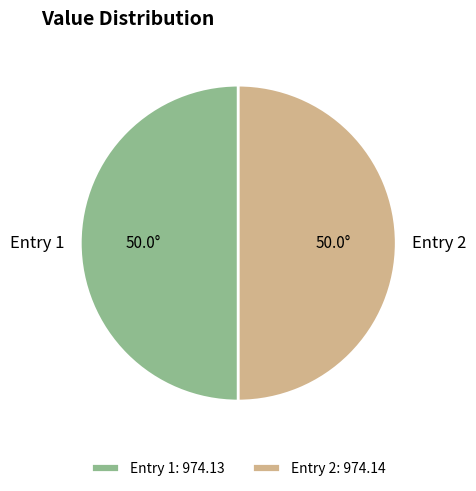

Count the number of slices in the pie.

2